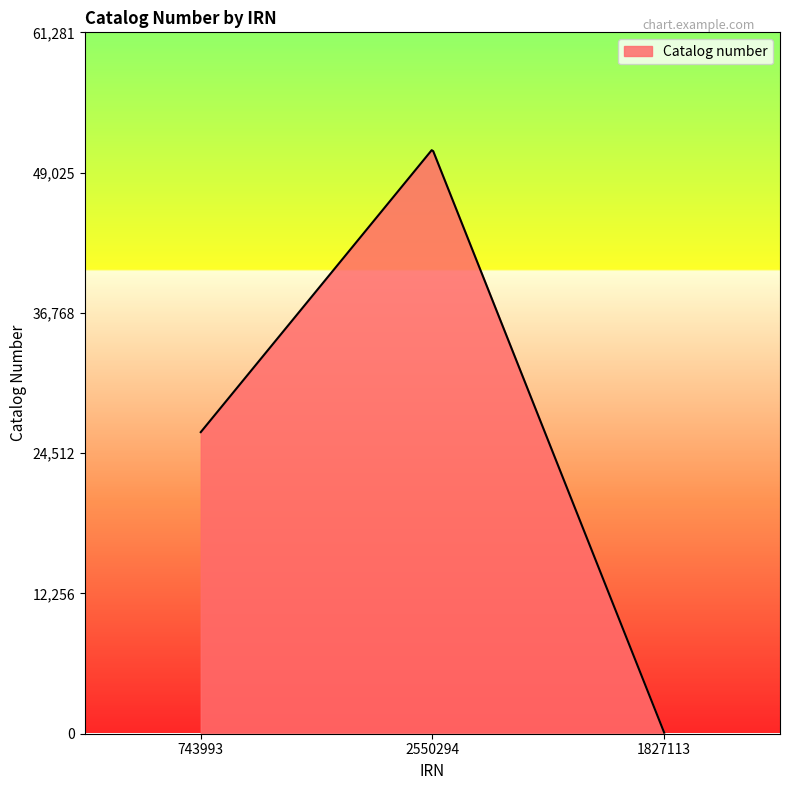

What is the difference between the maximum and minimum values?

50885.3